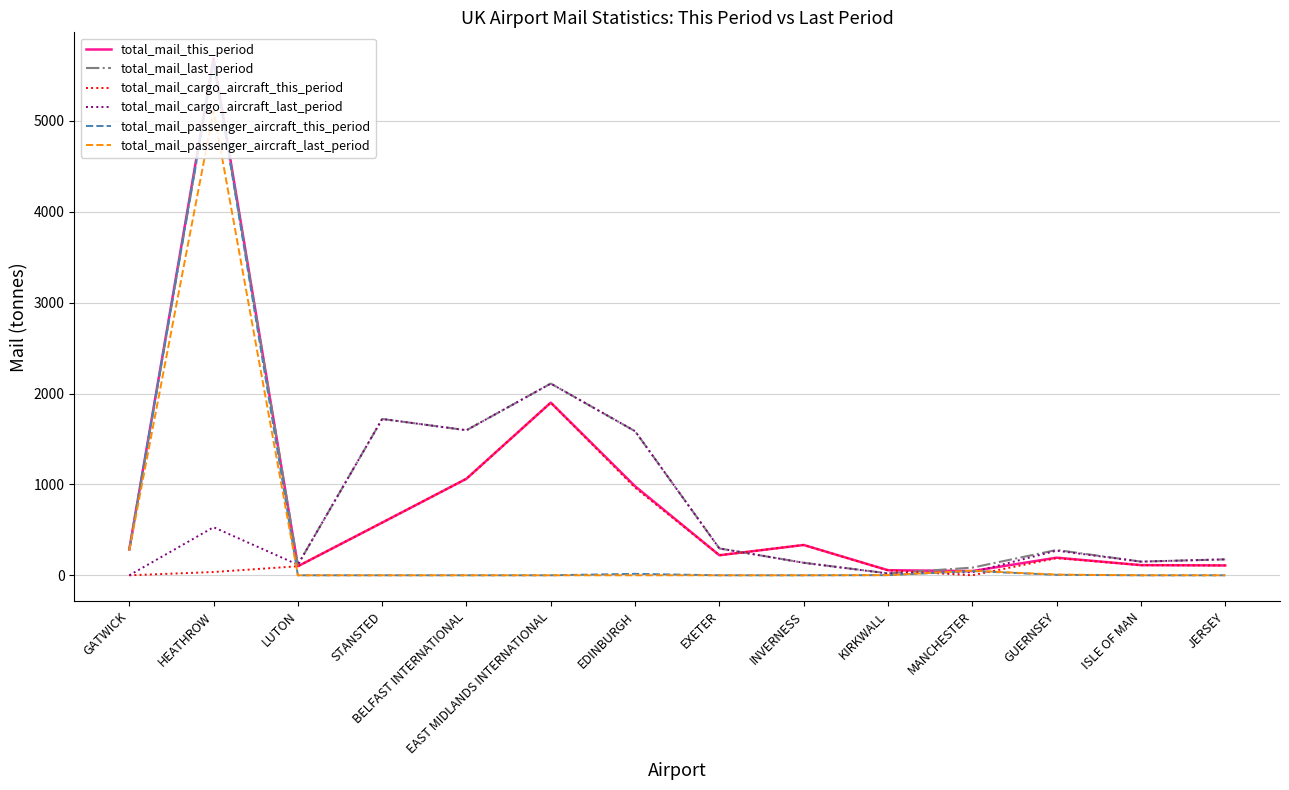

Which series has the largest range (max minus min)?

total_mail_passenger_aircraft_this_period